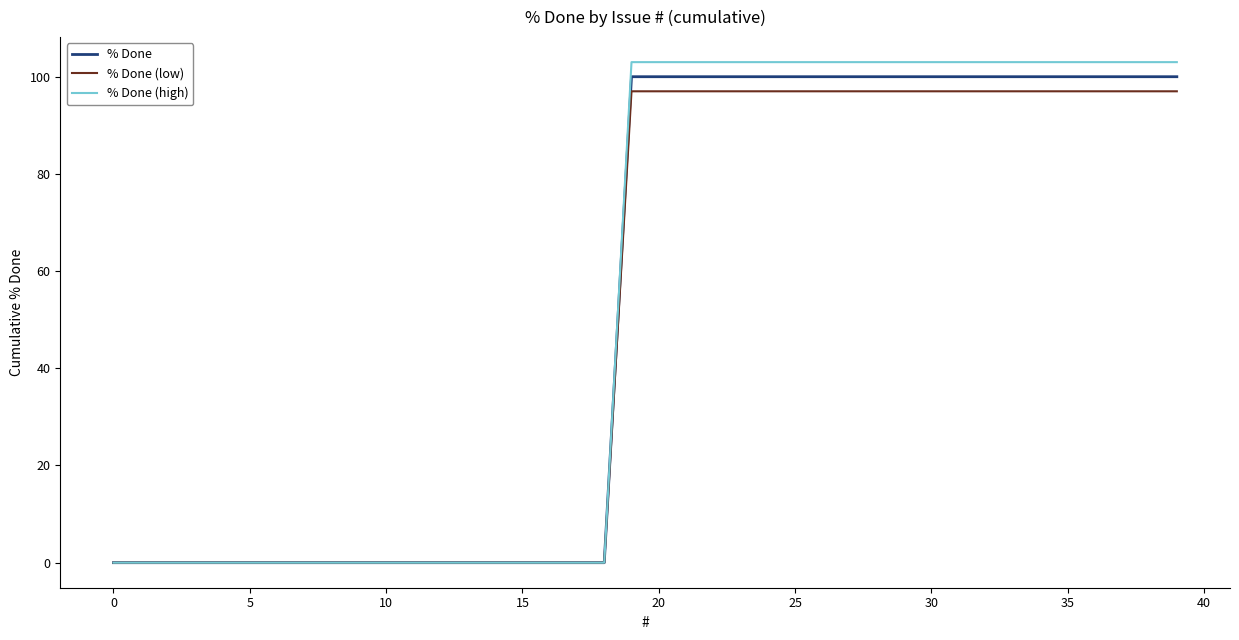

Which series has the widest spread of values?

% Done (high)